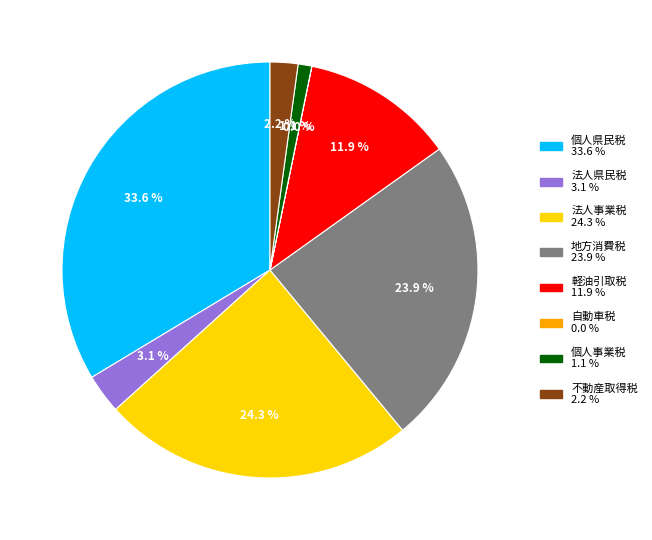

Does any single category account for the majority?

No